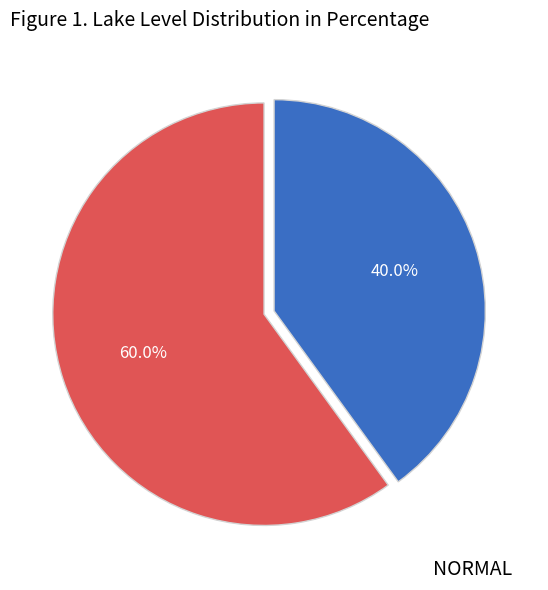

Is there a majority slice in this chart?

Yes